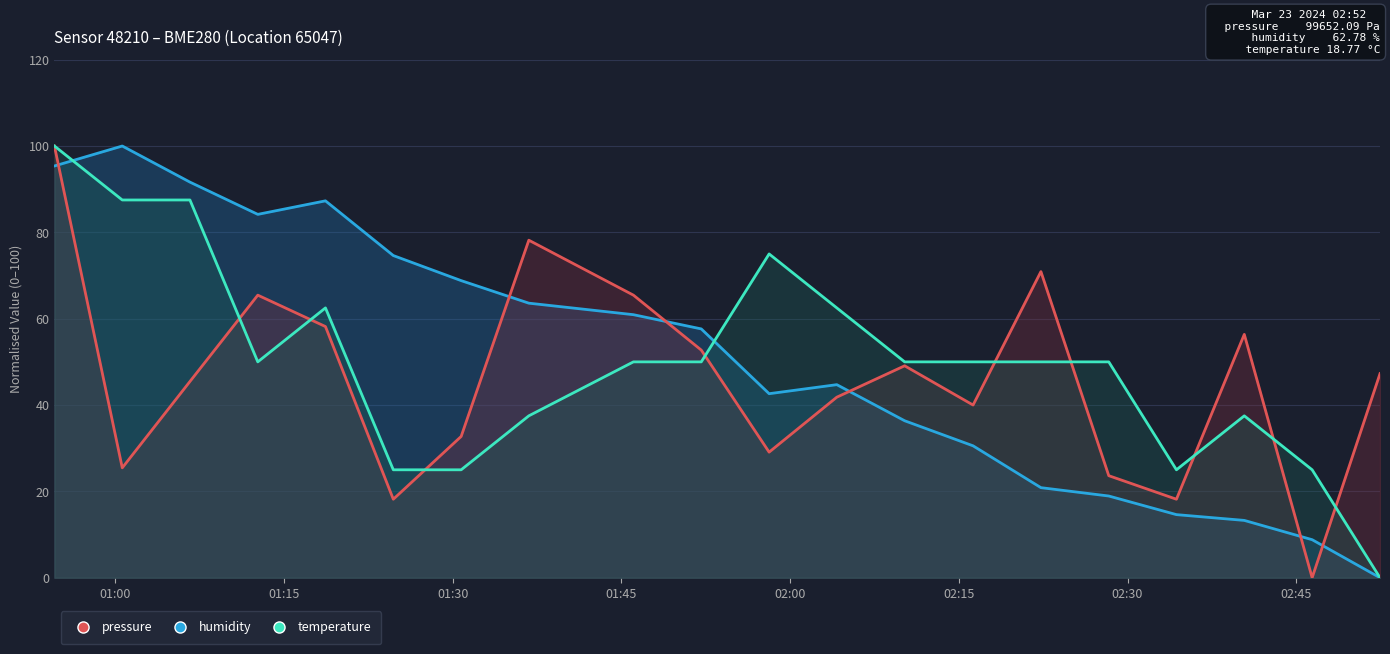

How many lines are shown in the chart?

3